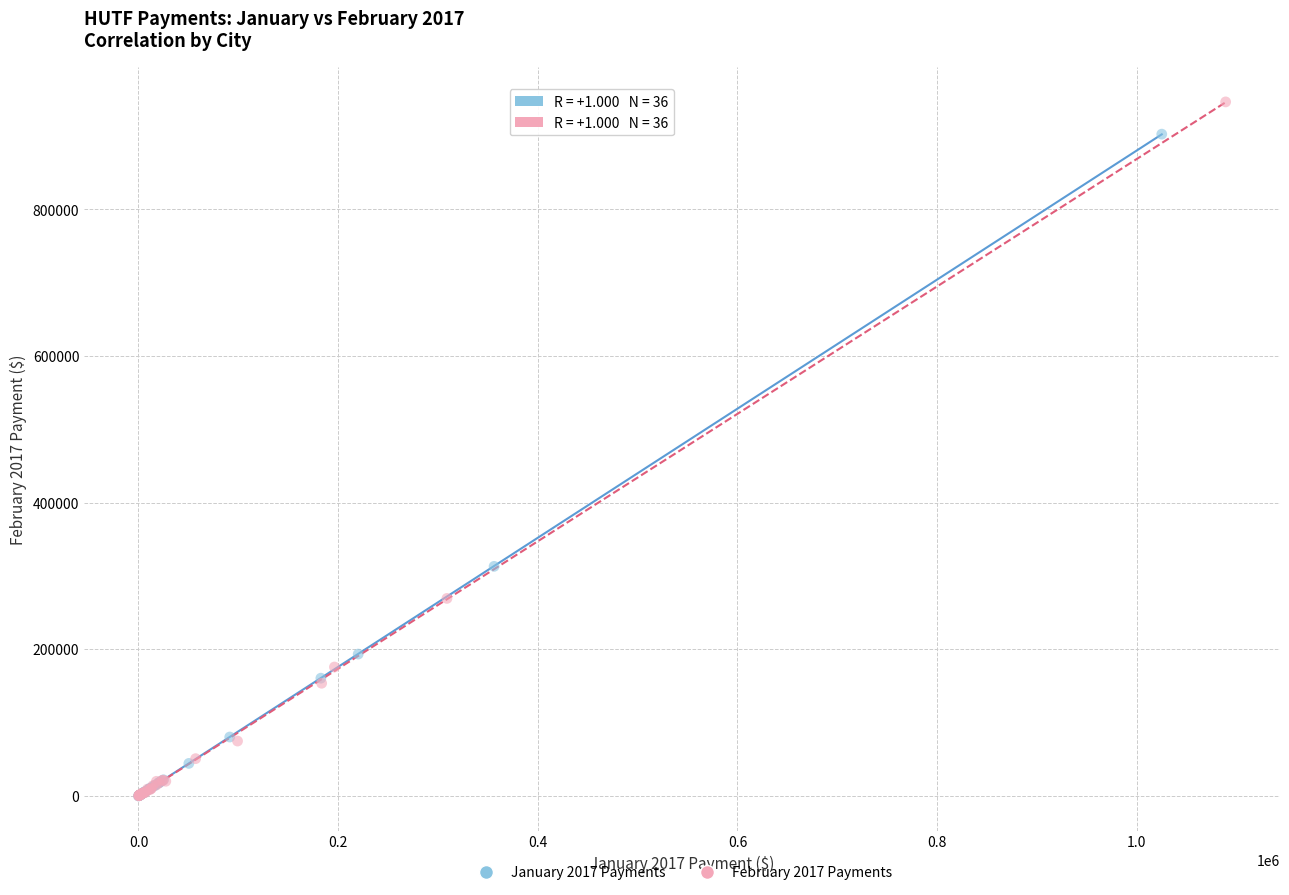

Which series has the largest Y range (max minus min)?

February 2017 Payments